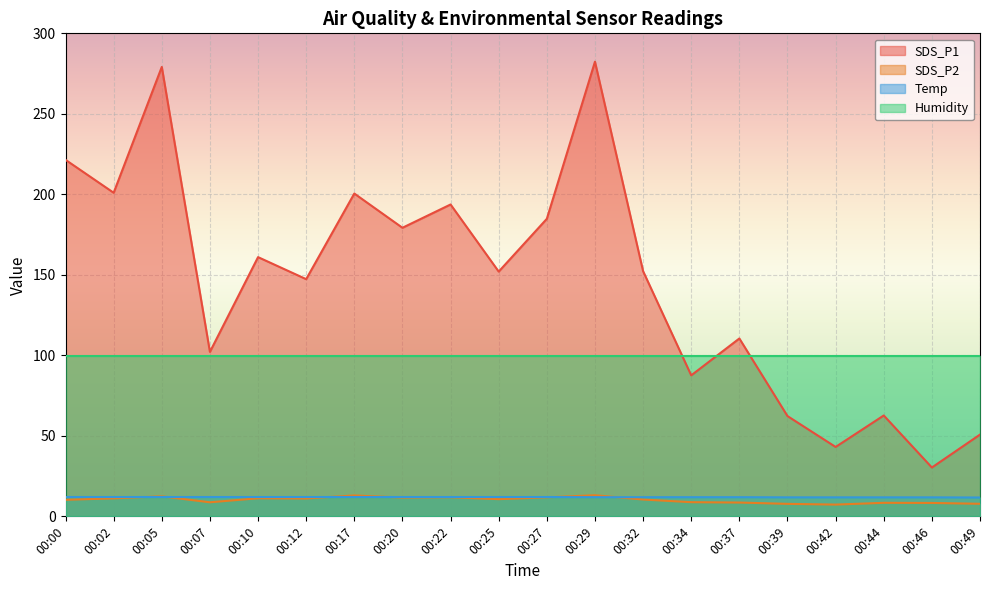

True or false: Temp and SDS_P1 cross at least once.

False